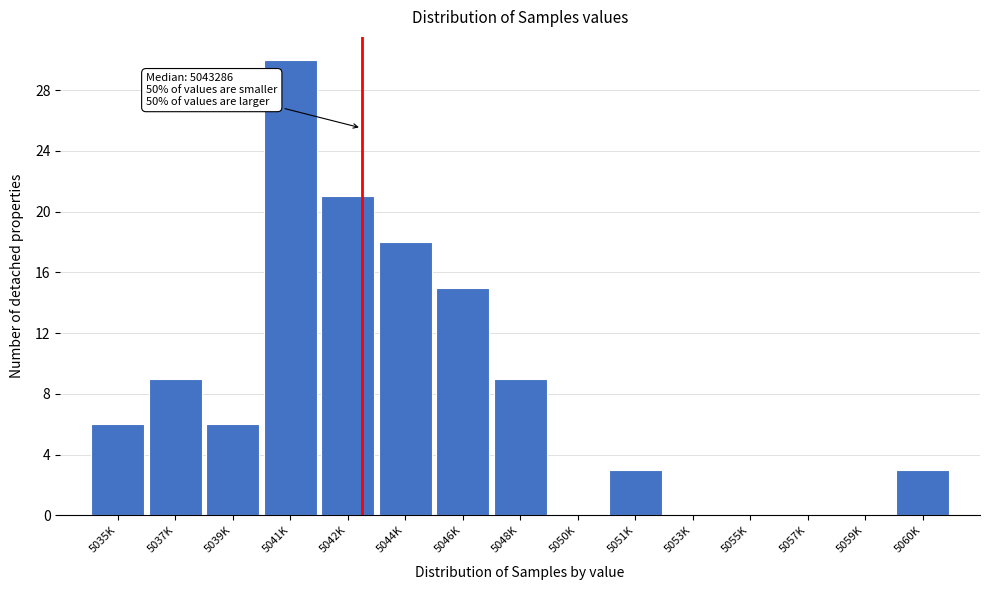

Reading left to right, what are all the values shown in this chart?

5035K=6	5037K=9	5039K=6	5041K=30	5042K=21	5044K=18	5046K=15	5048K=9	5050K=0	5051K=3	5053K=0	5055K=0	5057K=0	5059K=0	5060K=3